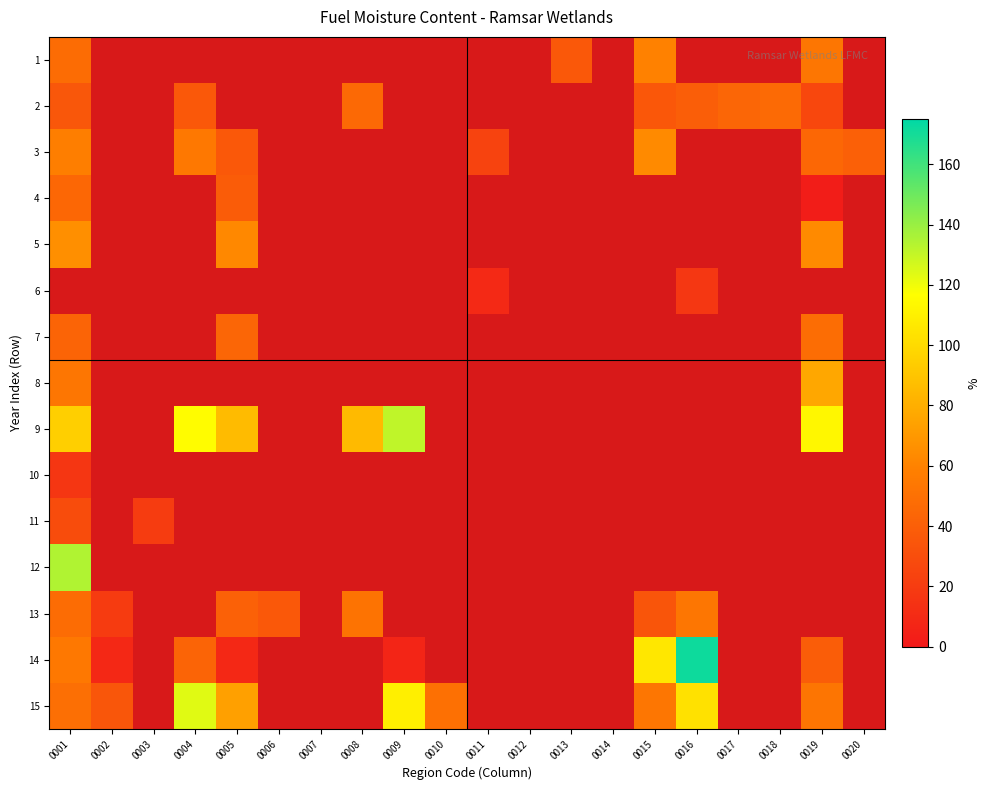

At which category is the sum across all series the highest?

0001